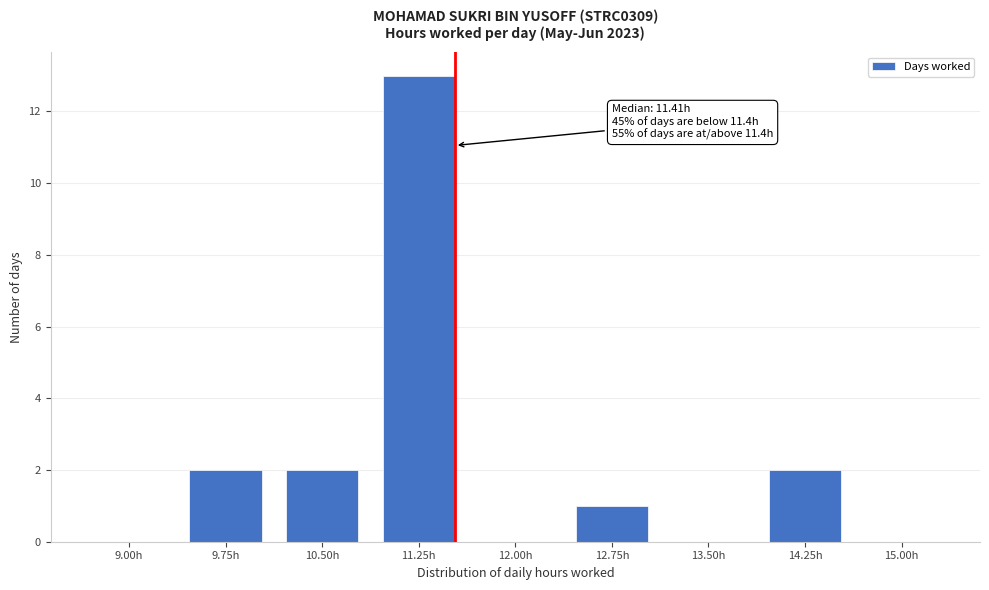

Reading left to right, list all the values displayed in this chart.

9.00h=0	9.75h=2	10.50h=2	11.25h=13	12.00h=0	12.75h=1	13.50h=0	14.25h=2	15.00h=0